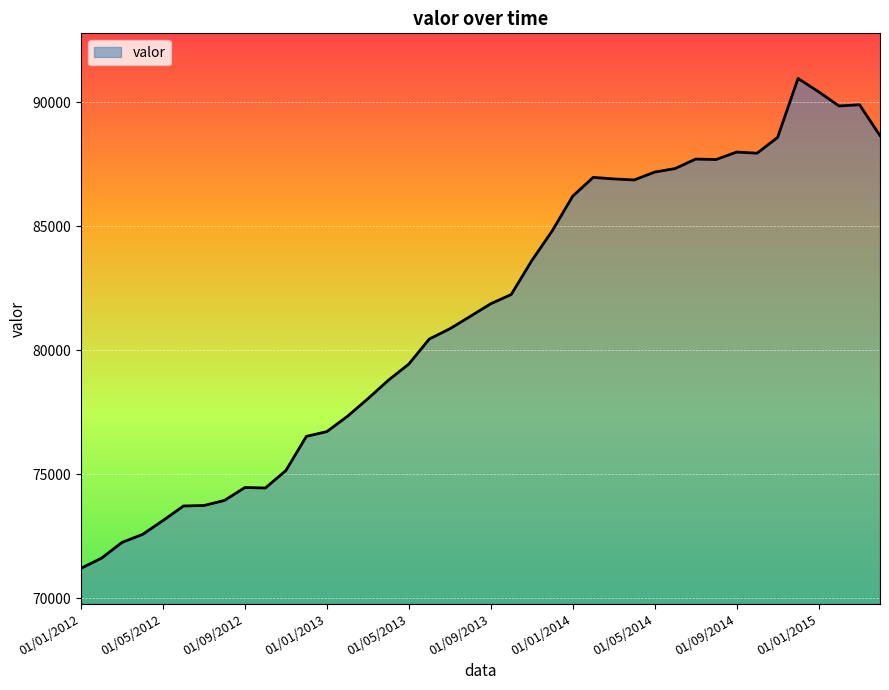

What is the smallest value displayed?

71206